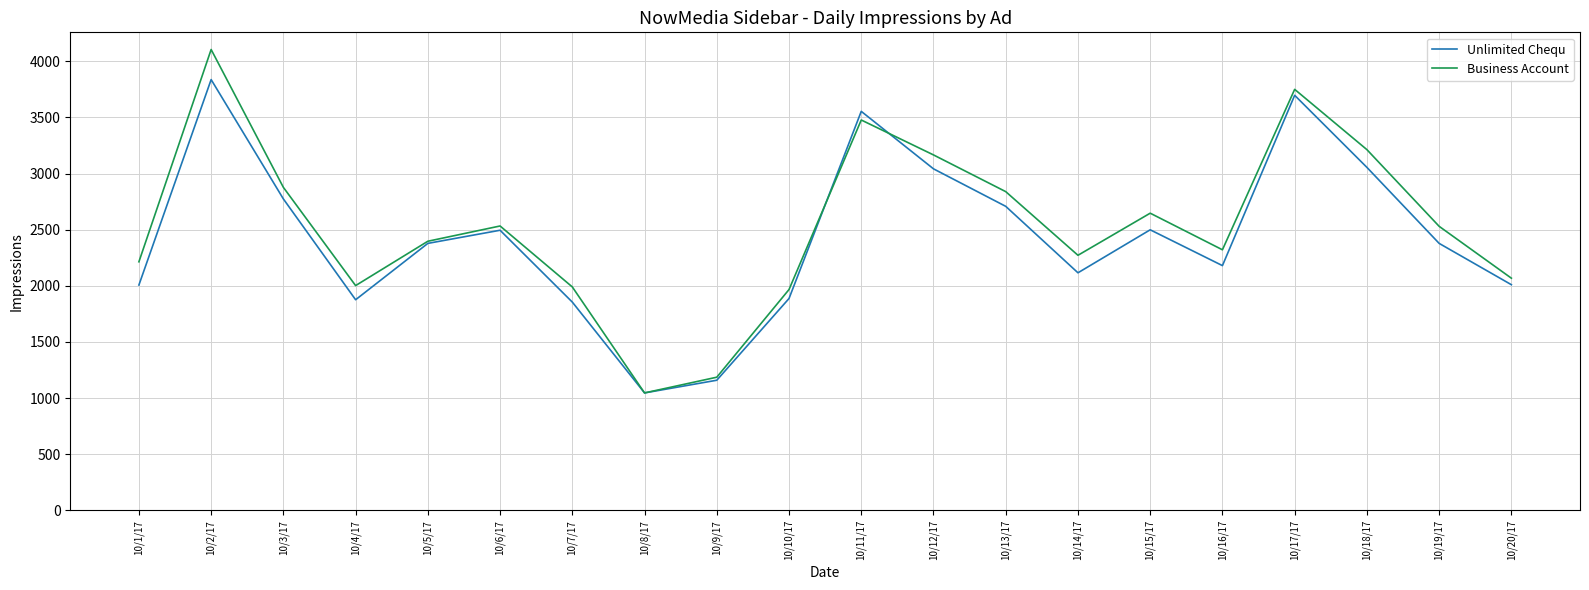

At which category is the sum across all series the highest?

10/2/17